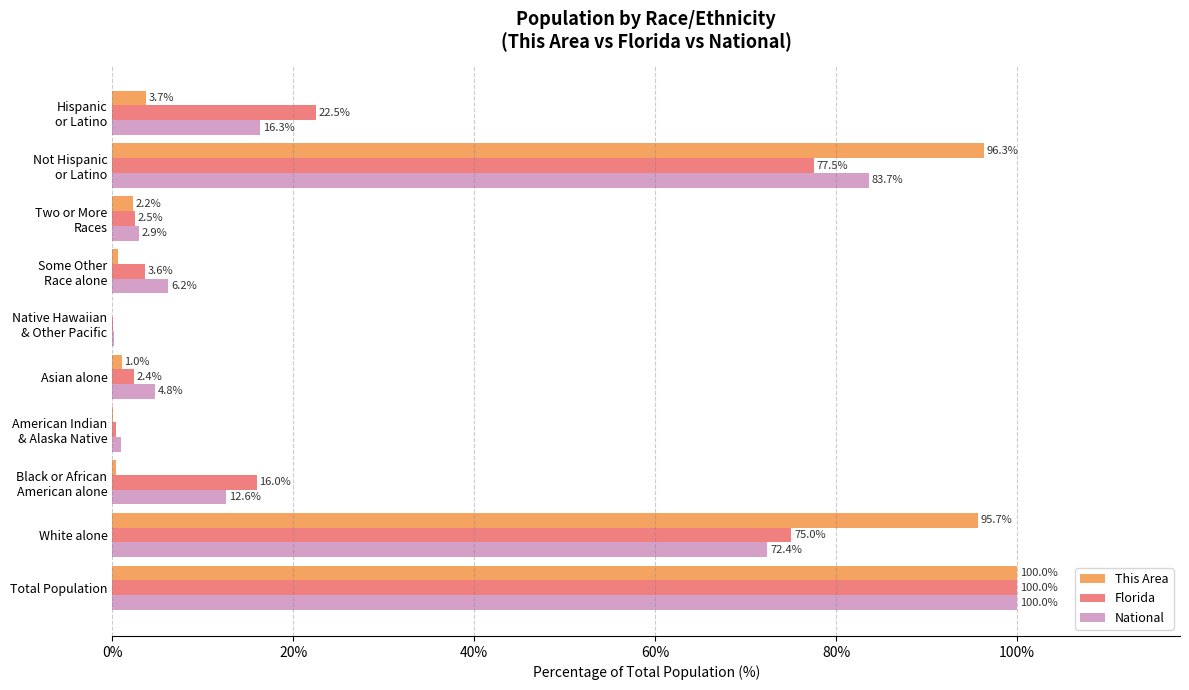

The This Area series shows 50.2 at White alone. True or false?

False